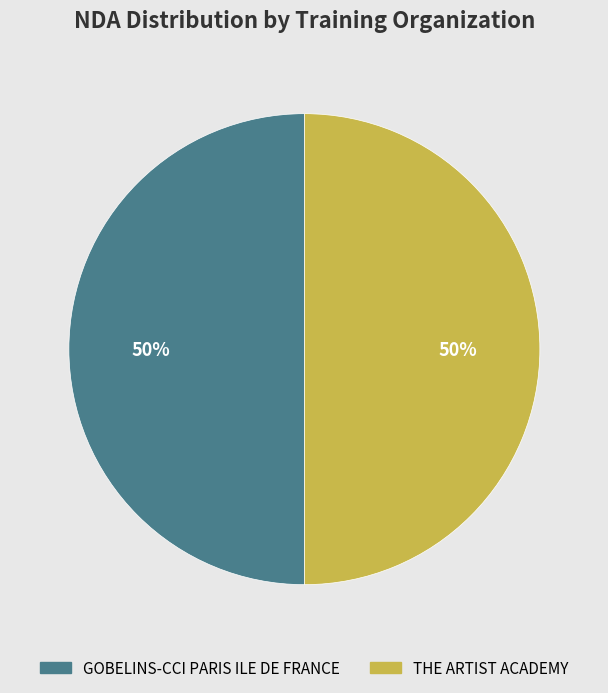

Combined, do THE ARTIST ACADEMY and GOBELINS-CCI PARIS ILE DE FRANCE account for over 50%?

Yes